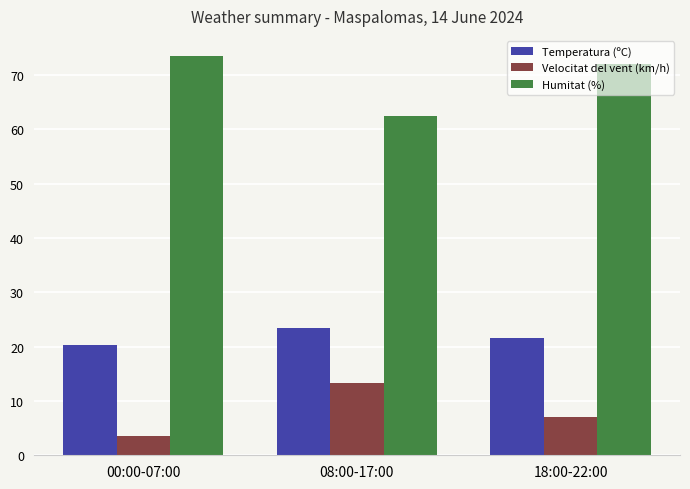

Between 00:00-07:00 and 18:00-22:00, which series saw the biggest shift?

Velocitat del vent (km/h)